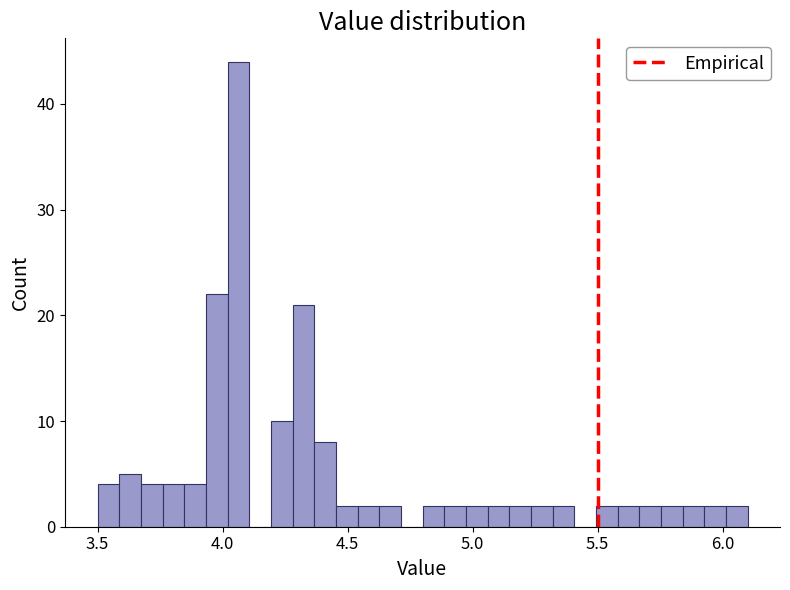

Read against the x-axis, roughly where is the centre of the tallest bar?

4.05